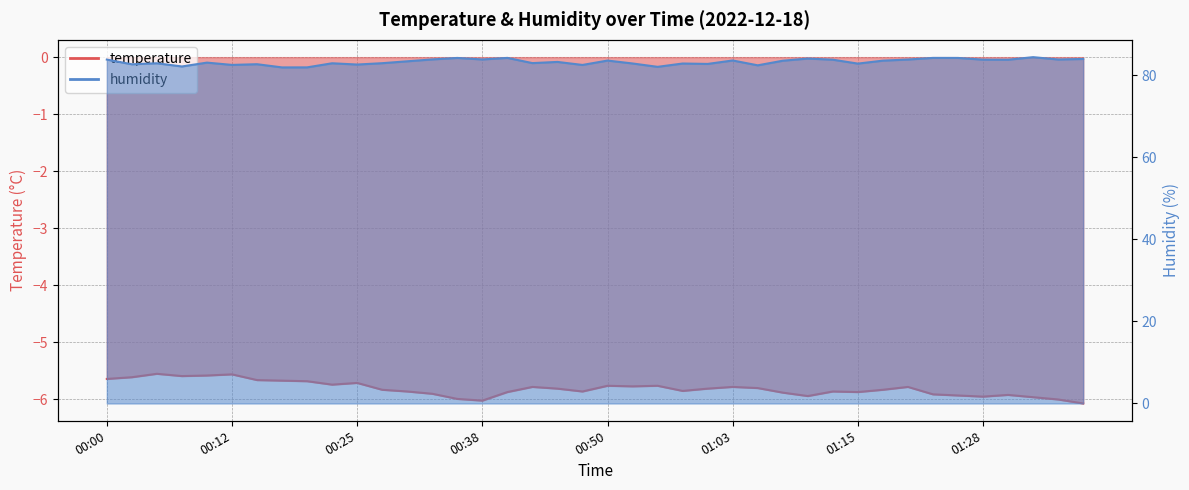

True or false: temperature and humidity intersect in this chart.

False